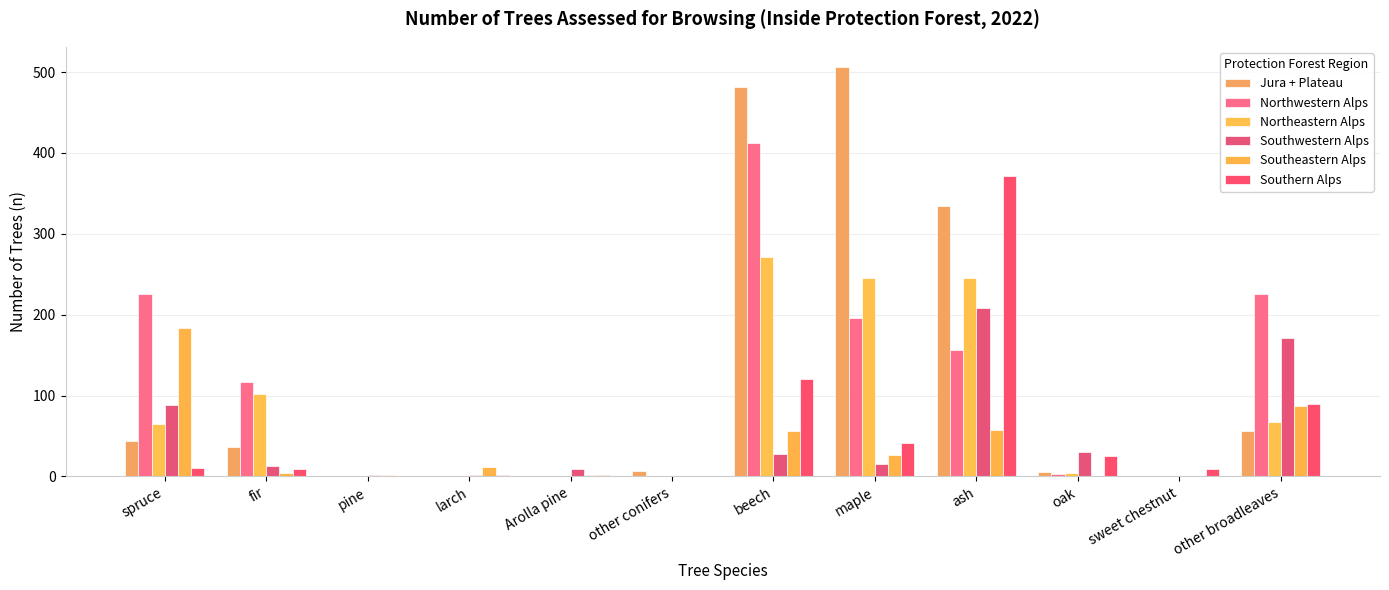

How many groups of bars are there?

12